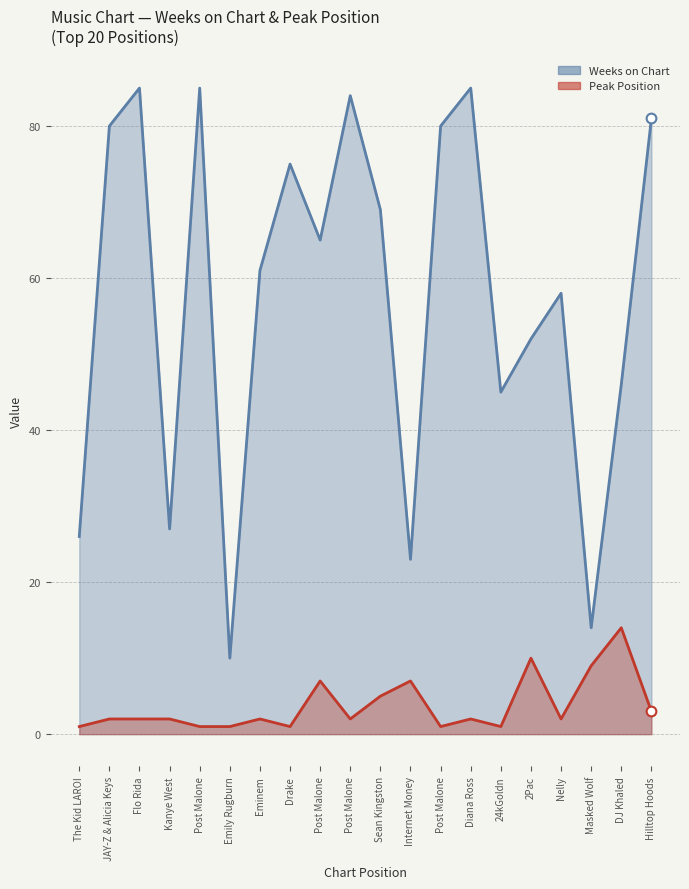

True or false: Weeks on Chart and Peak Position cross at least once.

False